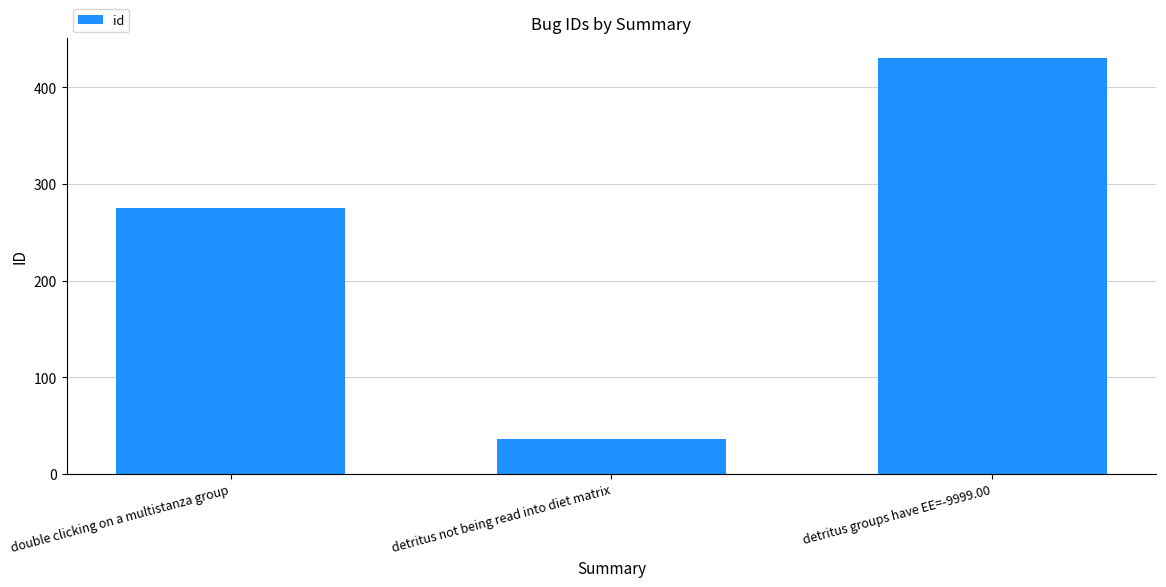

Are the bars grouped side by side (vs. stacked)?

No